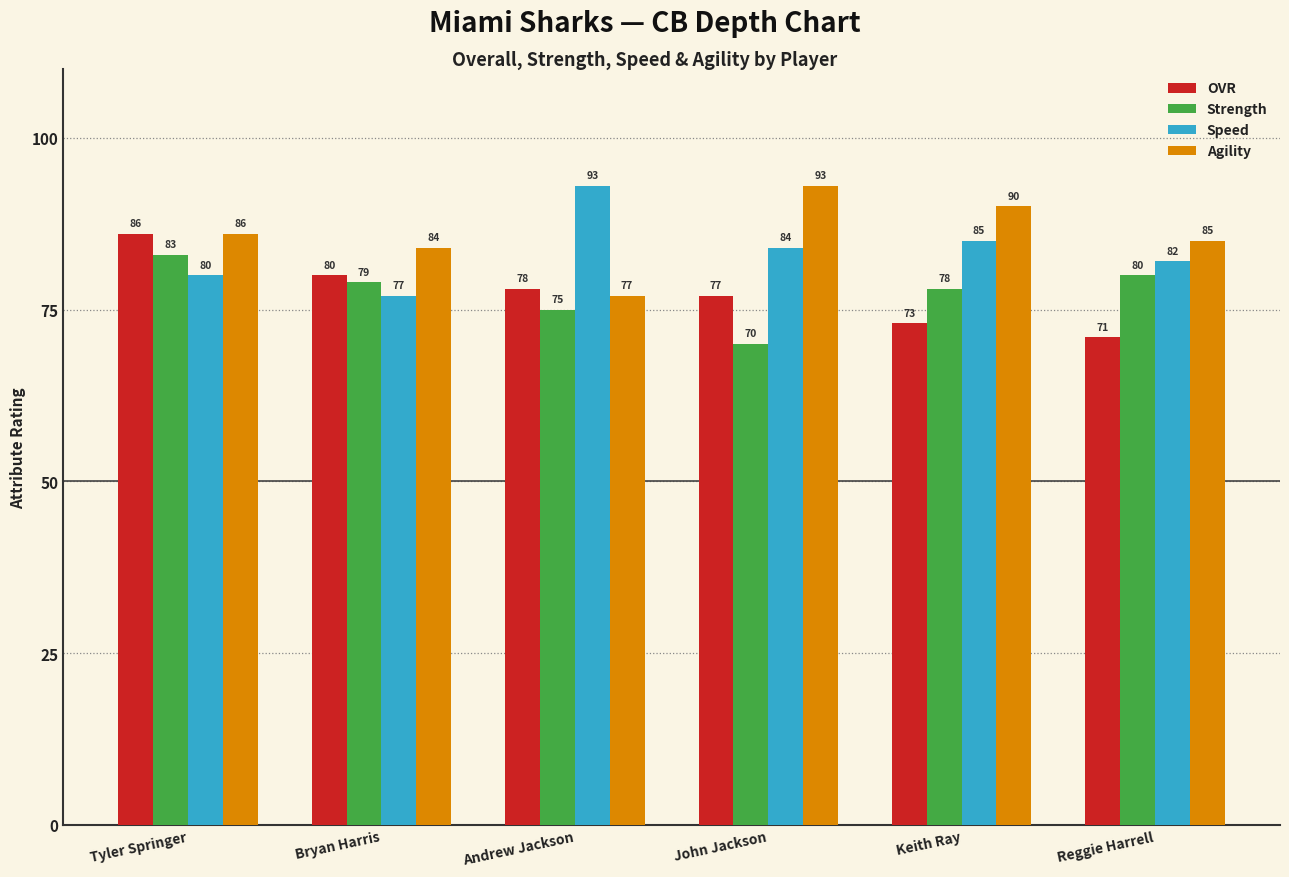

What value does the OVR series have at Tyler Springer, to the nearest 5?

85